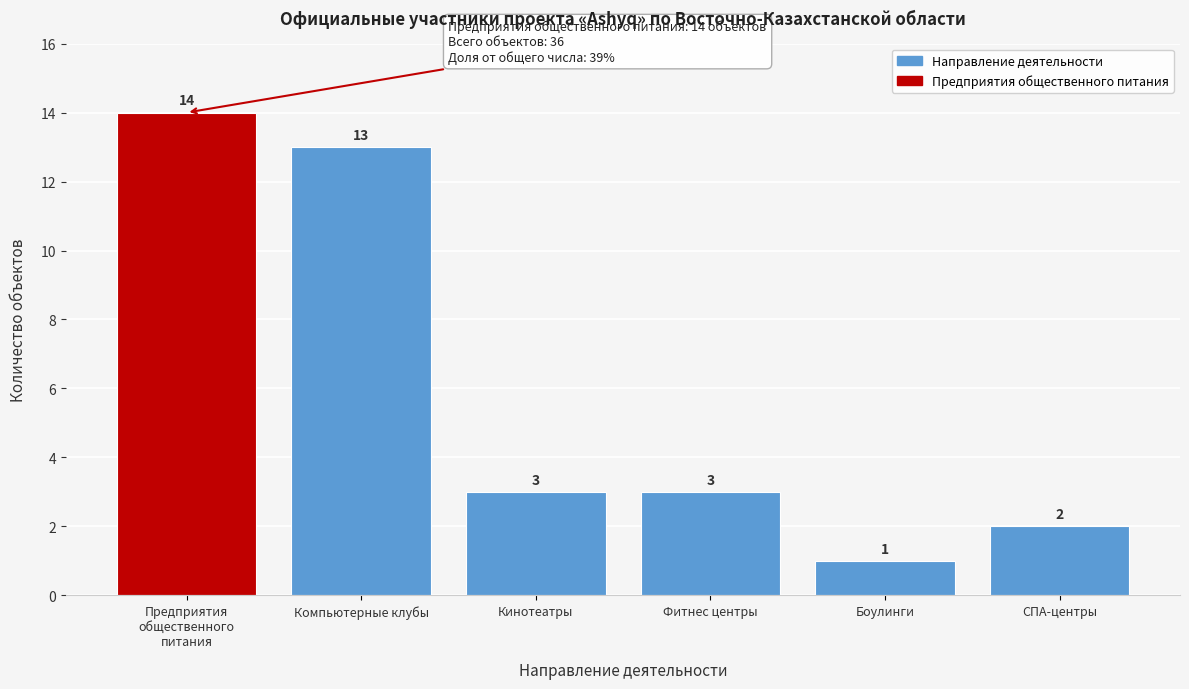

Reading left to right, extract all data points from this chart.

14	13	3	3	1	2